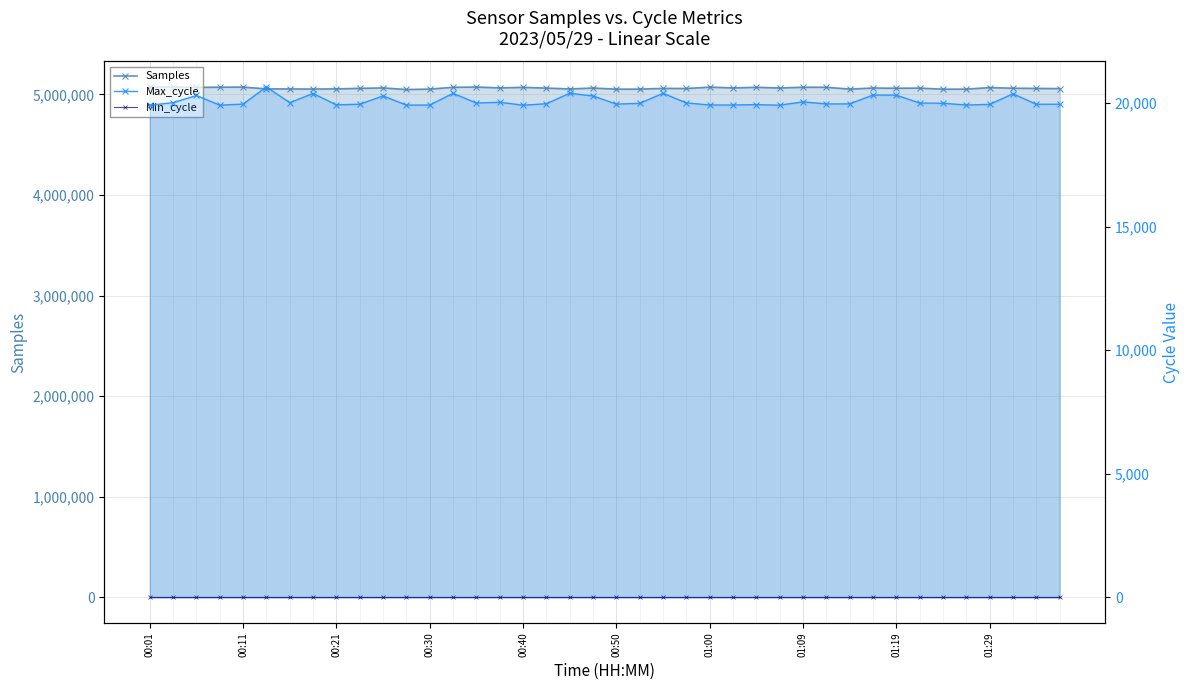

What is the sum of the Max_cycle values at 28 and 21?

40033